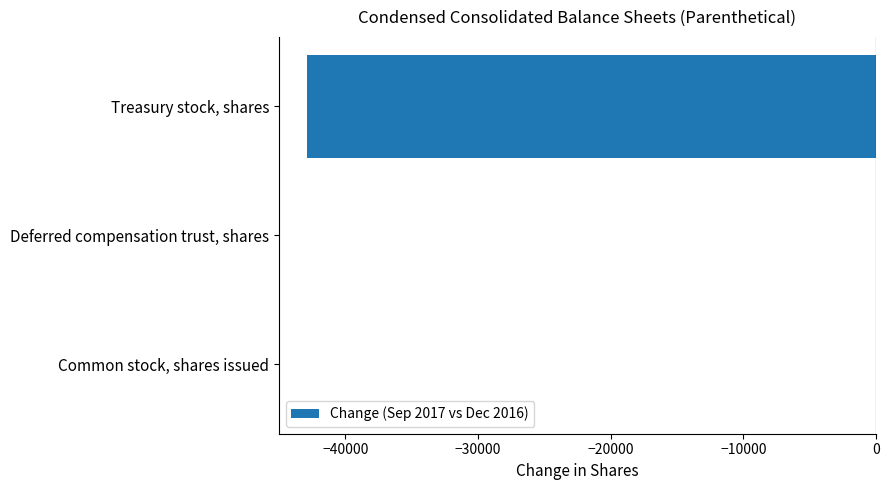

The value at Common stock, shares issued is 0. True or false?

True